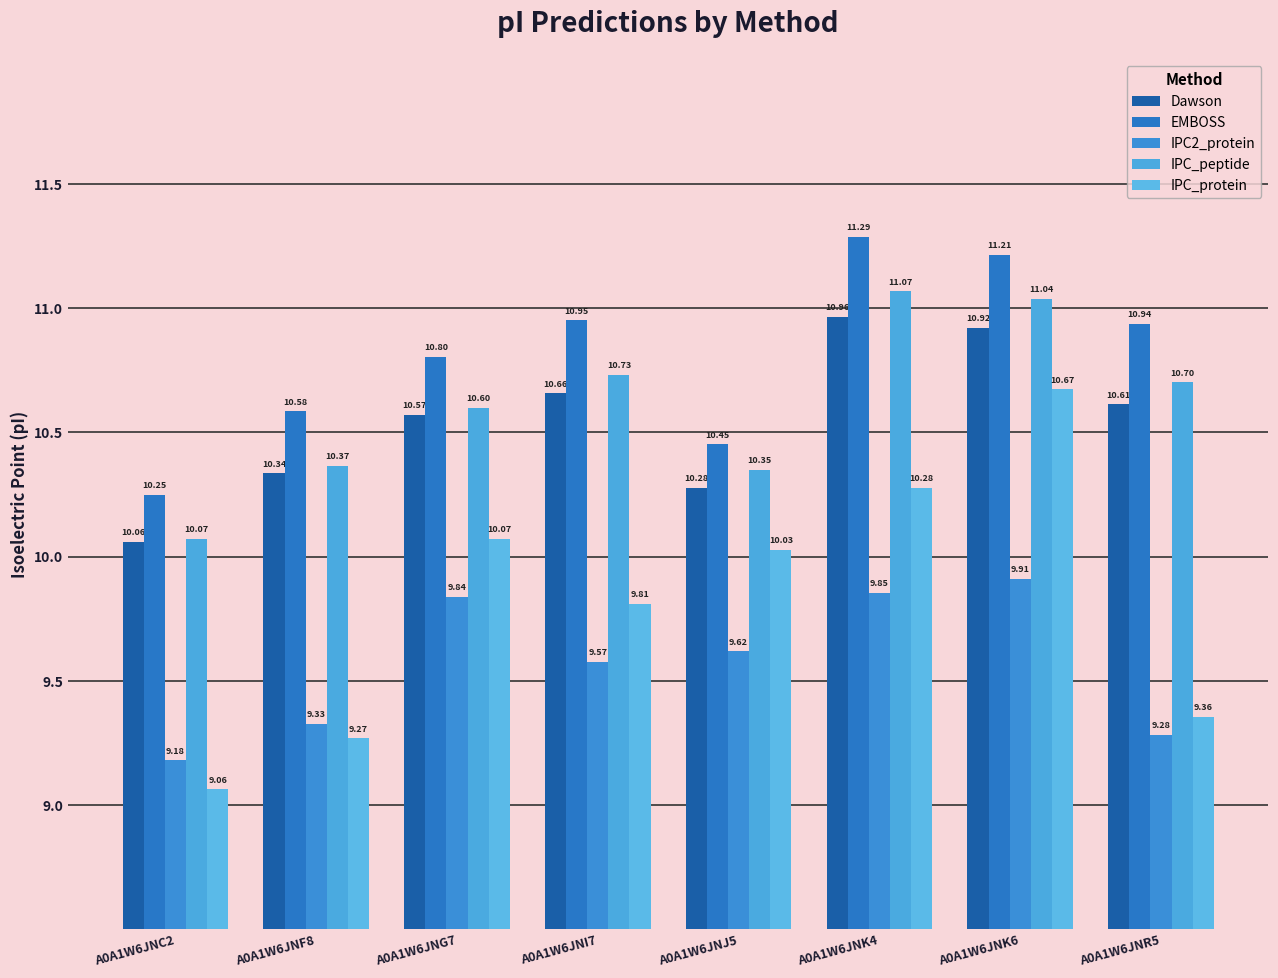

Which label corresponds to the smallest value in the chart?

A0A1W6JNC2